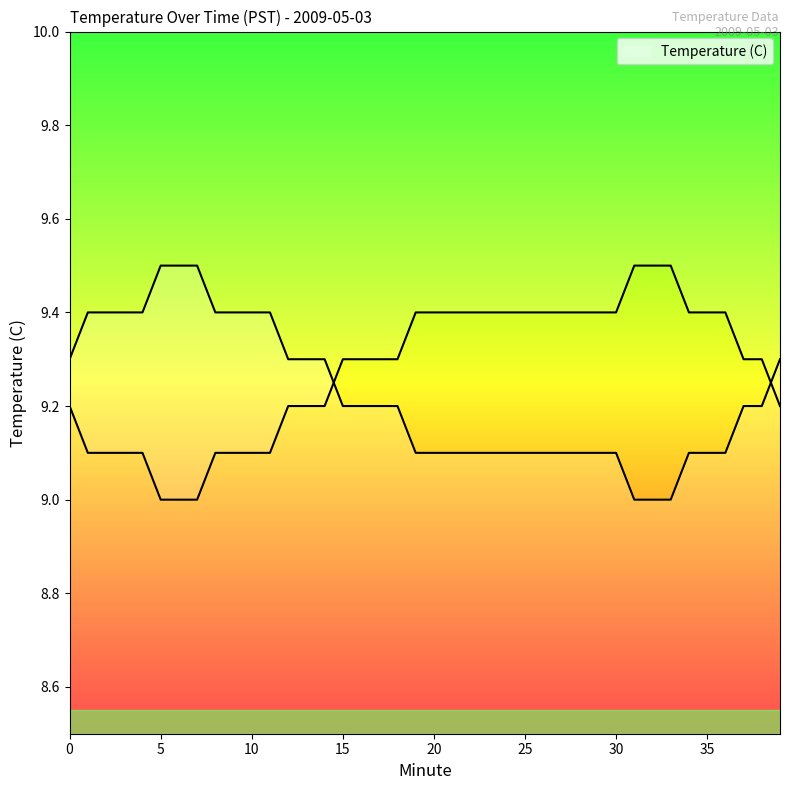

Reading left to right, extract all data points from this chart.

9.3	9.4	9.4	9.4	9.4	9.5	9.5	9.5	9.4	9.4	9.4	9.4	9.3	9.3	9.3	9.2	9.2	9.2	9.2	9.1	9.1	9.1	9.1	9.1	9.1	9.1	9.1	9.1	9.1	9.1	9.1	9.0	9.0	9.0	9.1	9.1	9.1	9.2	9.2	9.3